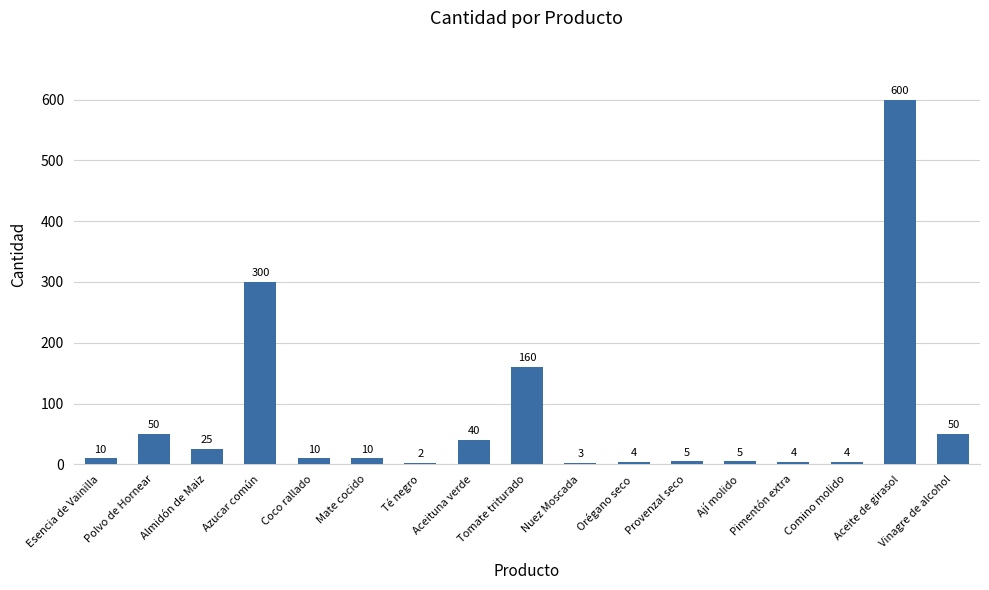

What is the sum of all values?

1282